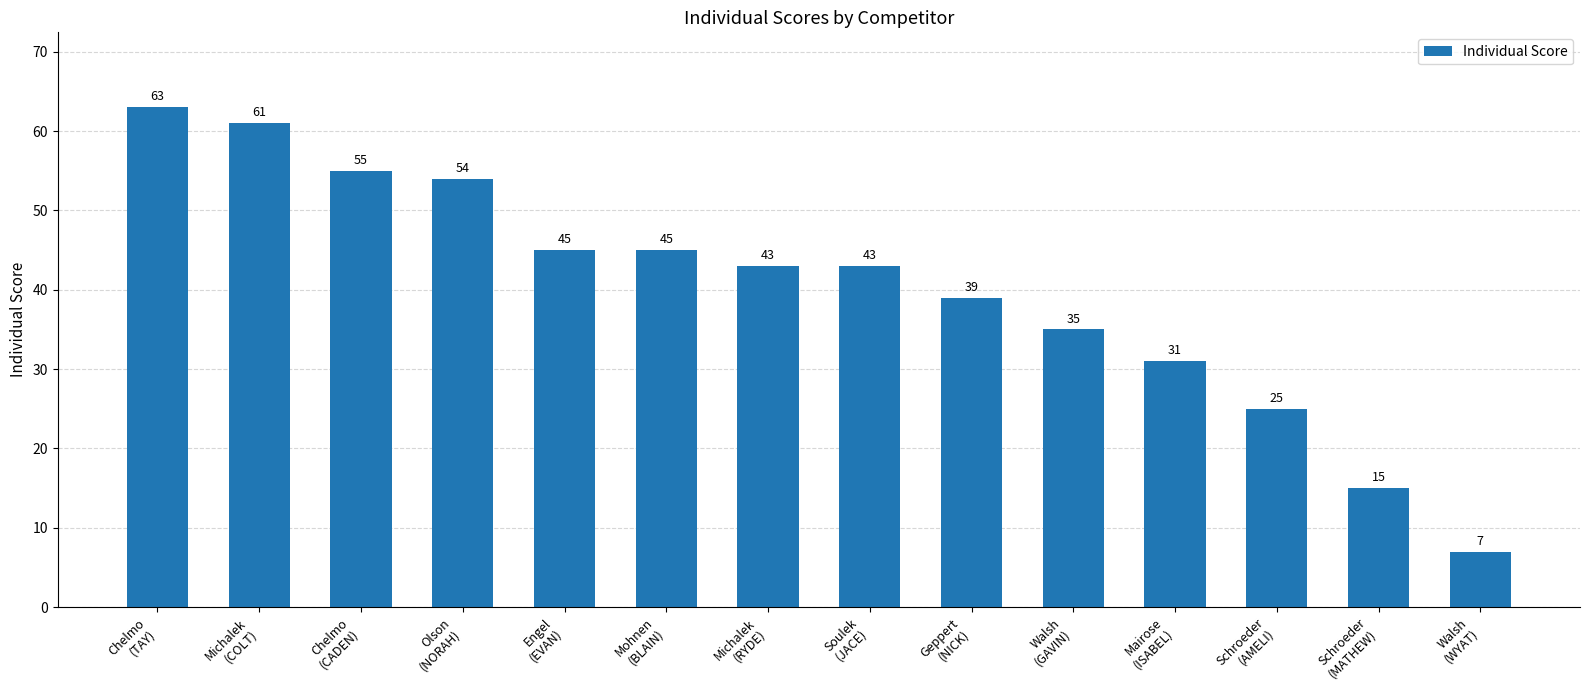

What is the smallest value displayed?

7